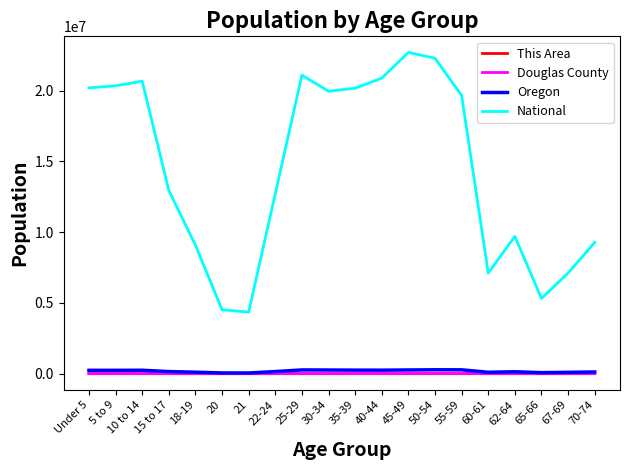

What is the approximate value of This Area at 5 to 9?

284